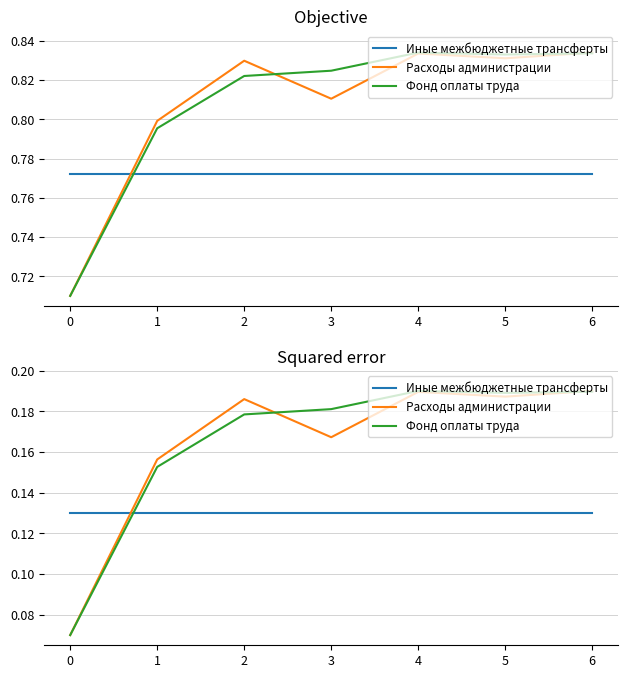

Between 3 and 6, which is larger?

3